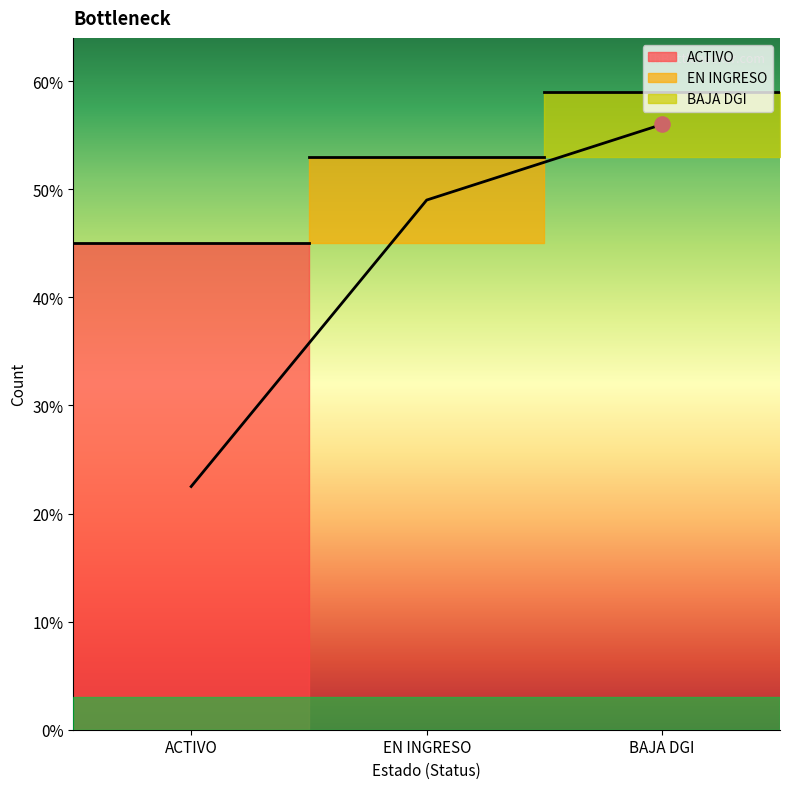

What is the change in value from ACTIVO to BAJA DGI?

+33.5